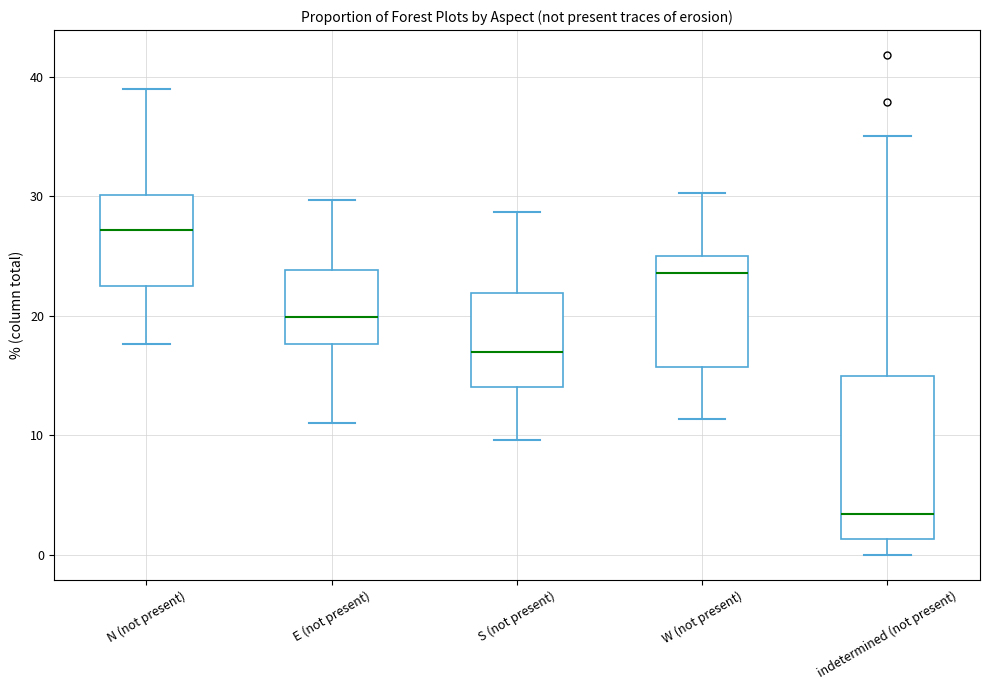

Reading left to right, read every box against the y-axis: the position of its median line, the range the box covers, and the ends of its whiskers. The values are not printed on the chart, so give them approximately, as read against the axis.

N (not present): median 27, box 22 to 30, whiskers 18 to 39
E (not present): median 20, box 18 to 24, whiskers 11 to 30
S (not present): median 17, box 14 to 22, whiskers 10 to 29
W (not present): median 24, box 16 to 25, whiskers 11 to 30
indetermined (not present): median 3, box 1 to 15, whiskers 0 to 35